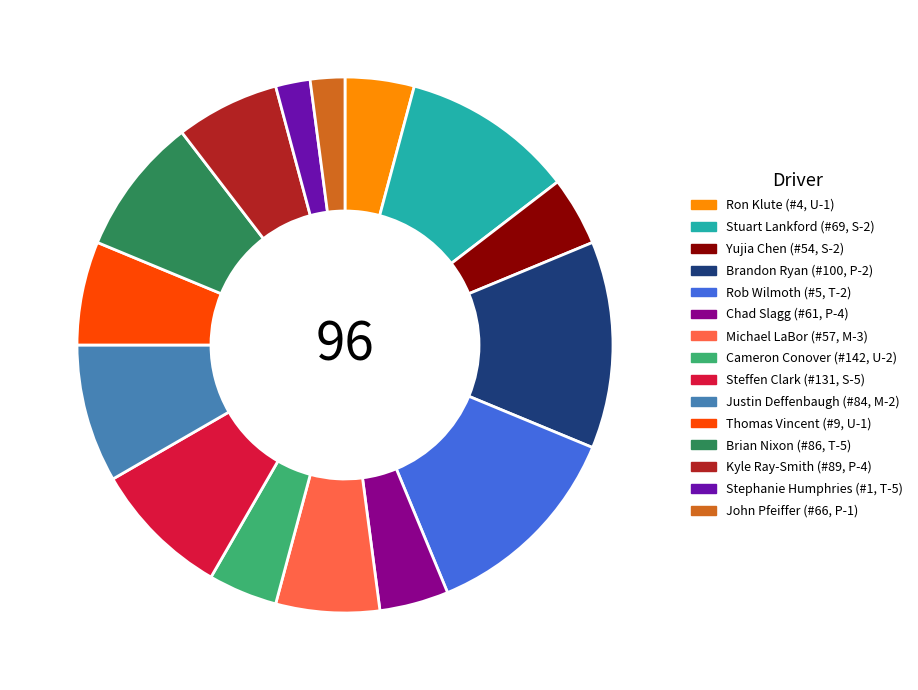

Approximately how many times larger is the value at Ron Klute (#4, U-1) compared to Yujia Chen (#54, S-2)?

1.0